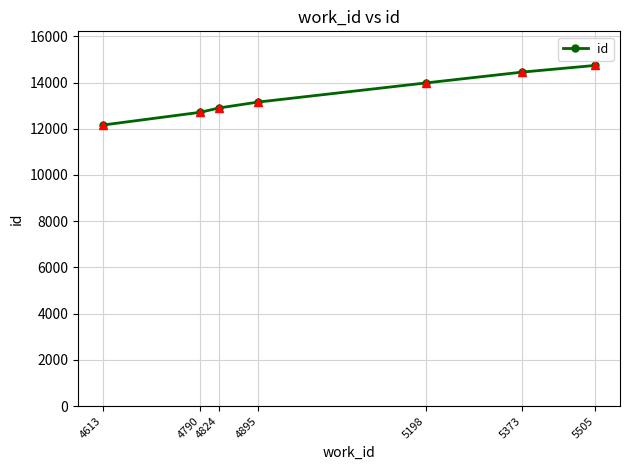

True or false: the data shows 21277 at 4613.

False